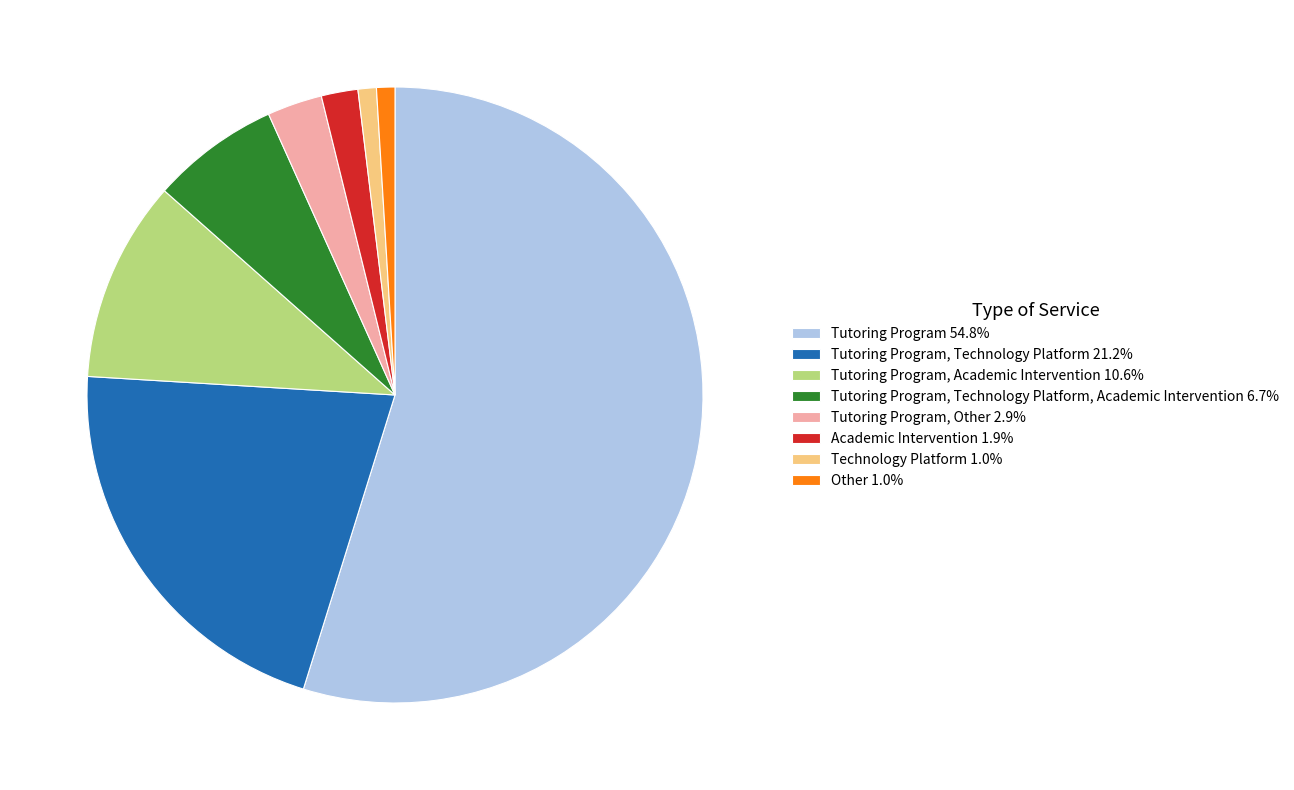

How many segments does this pie chart have?

8